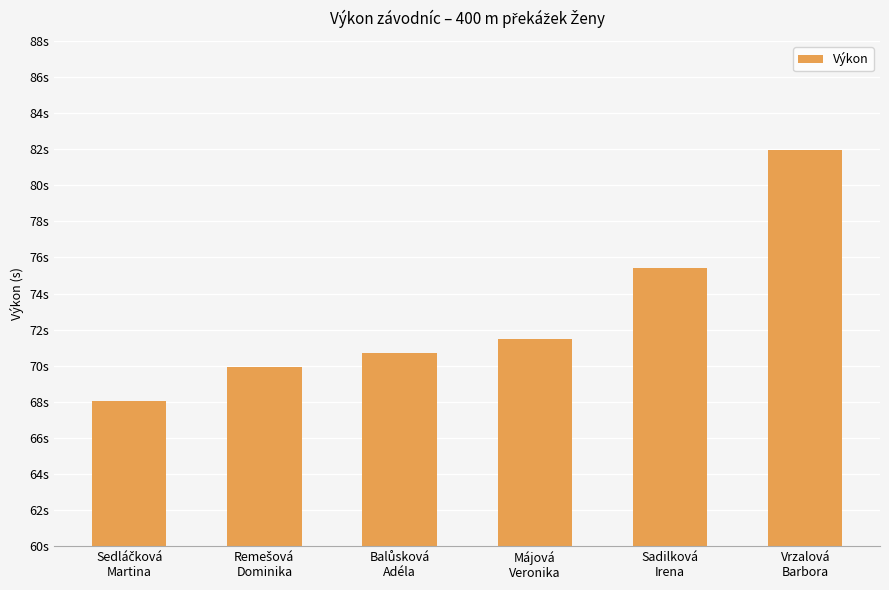

Rank the categories by value from highest to lowest.

Vrzalová
Barbora, Sadilková
Irena, Májová
Veronika, Balůsková
Adéla, Remešová
Dominika, Sedláčková
Martina